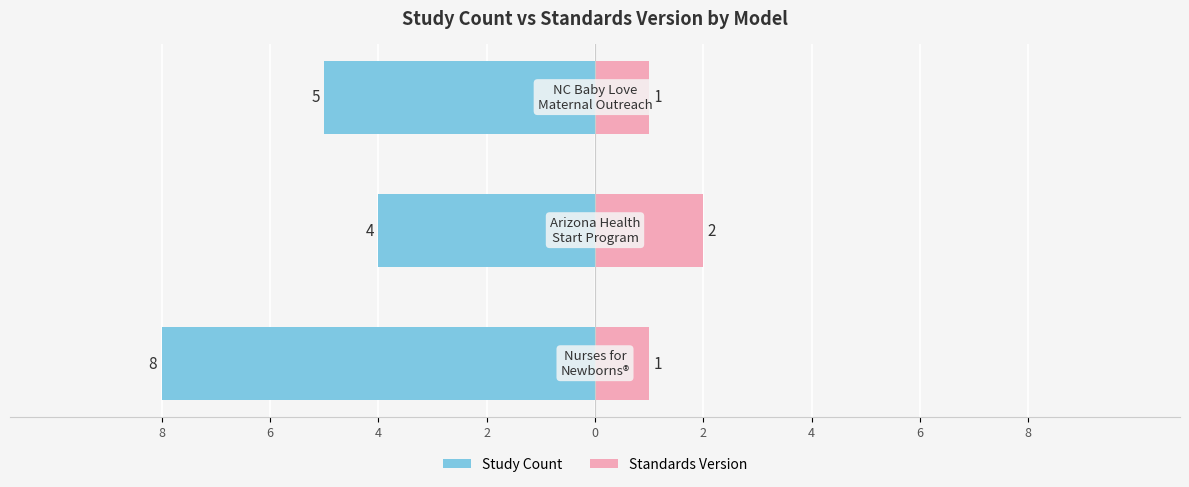

How many bars are there in each group?

2